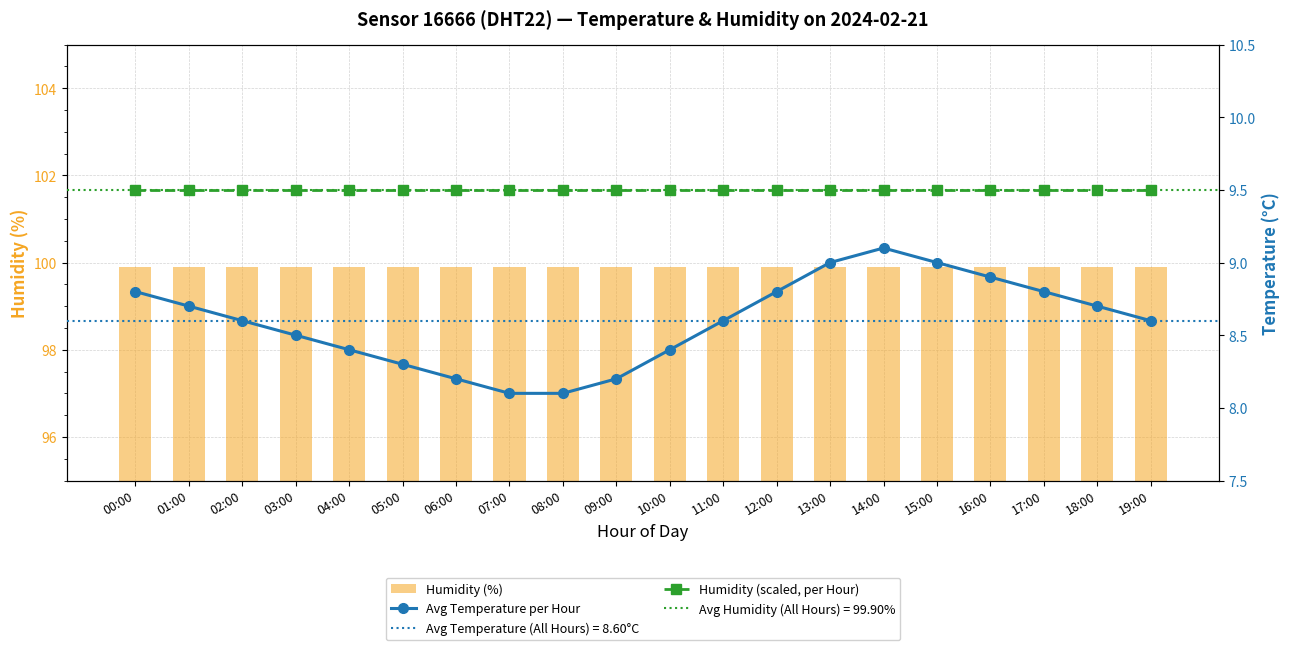

Reading left to right, what are all the values shown in this chart?

Humidity (%): 00:00=99.9	01:00=99.9	02:00=99.9	03:00=99.9	04:00=99.9	05:00=99.9	06:00=99.9	07:00=99.9	08:00=99.9	09:00=99.9	10:00=99.9	11:00=99.9	12:00=99.9	13:00=99.9	14:00=99.9	15:00=99.9	16:00=99.9	17:00=99.9	18:00=99.9	19:00=99.9
Avg Temperature per Hour: 00:00=8.8	01:00=8.7	02:00=8.6	03:00=8.5	04:00=8.4	05:00=8.3	06:00=8.2	07:00=8.1	08:00=8.1	09:00=8.2	10:00=8.4	11:00=8.6	12:00=8.8	13:00=9.0	14:00=9.1	15:00=9.0	16:00=8.9	17:00=8.8	18:00=8.7	19:00=8.6
Humidity (scaled, per Hour): 00:00=9.5	01:00=9.5	02:00=9.5	03:00=9.5	04:00=9.5	05:00=9.5	06:00=9.5	07:00=9.5	08:00=9.5	09:00=9.5	10:00=9.5	11:00=9.5	12:00=9.5	13:00=9.5	14:00=9.5	15:00=9.5	16:00=9.5	17:00=9.5	18:00=9.5	19:00=9.5